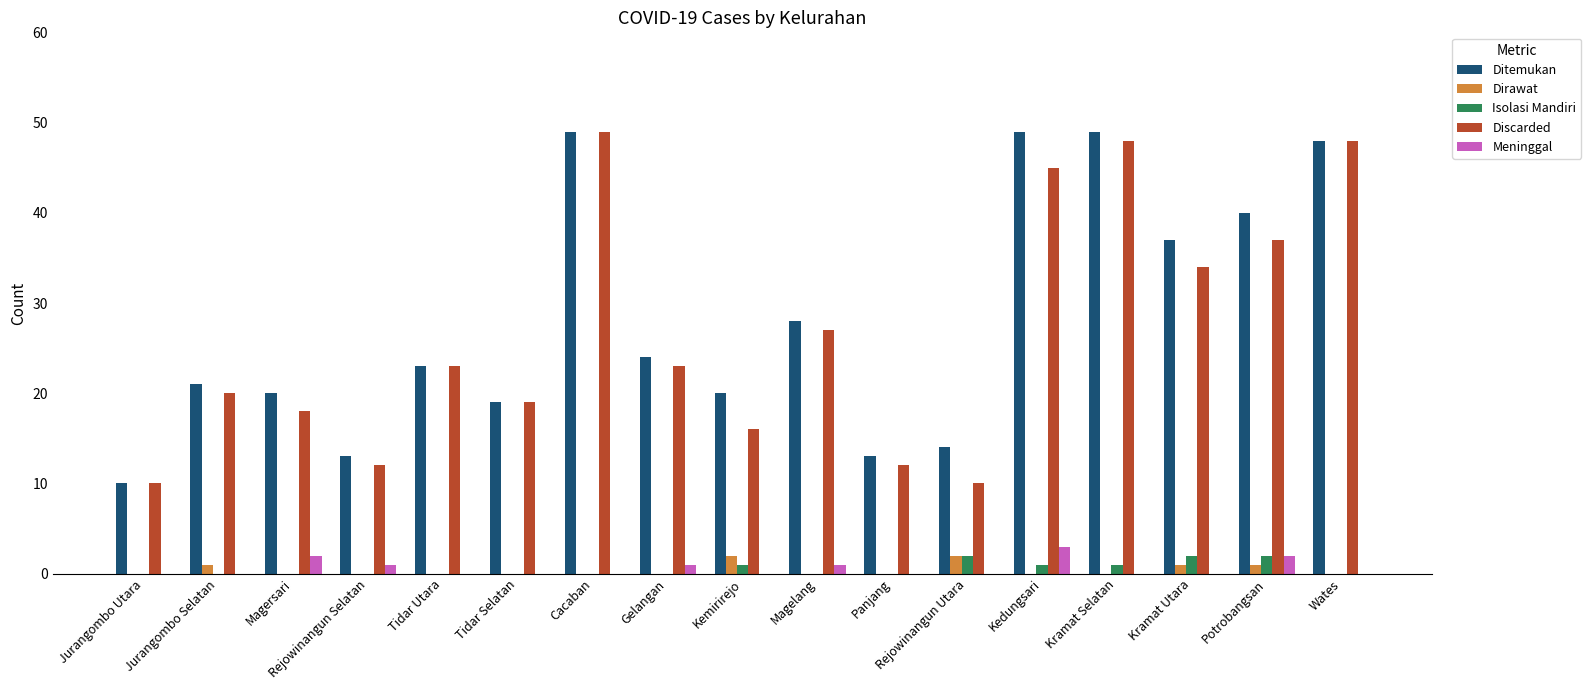

Reading left to right, what are all the values shown in this chart?

Ditemukan: Jurangombo Utara=10	Jurangombo Selatan=21	Magersari=20	Rejowinangun Selatan=13	Tidar Utara=23	Tidar Selatan=19	Cacaban=49	Gelangan=24	Kemirirejo=20	Magelang=28	Panjang=13	Rejowinangun Utara=14	Kedungsari=49	Kramat Selatan=49	Kramat Utara=37	Potrobangsan=40	Wates=48
Dirawat: Jurangombo Utara=0	Jurangombo Selatan=1	Magersari=0	Rejowinangun Selatan=0	Tidar Utara=0	Tidar Selatan=0	Cacaban=0	Gelangan=0	Kemirirejo=2	Magelang=0	Panjang=0	Rejowinangun Utara=2	Kedungsari=0	Kramat Selatan=0	Kramat Utara=1	Potrobangsan=1	Wates=0
Isolasi Mandiri: Jurangombo Utara=0	Jurangombo Selatan=0	Magersari=0	Rejowinangun Selatan=0	Tidar Utara=0	Tidar Selatan=0	Cacaban=0	Gelangan=0	Kemirirejo=1	Magelang=0	Panjang=0	Rejowinangun Utara=2	Kedungsari=1	Kramat Selatan=1	Kramat Utara=2	Potrobangsan=2	Wates=0
Discarded: Jurangombo Utara=10	Jurangombo Selatan=20	Magersari=18	Rejowinangun Selatan=12	Tidar Utara=23	Tidar Selatan=19	Cacaban=49	Gelangan=23	Kemirirejo=16	Magelang=27	Panjang=12	Rejowinangun Utara=10	Kedungsari=45	Kramat Selatan=48	Kramat Utara=34	Potrobangsan=37	Wates=48
Meninggal: Jurangombo Utara=0	Jurangombo Selatan=0	Magersari=2	Rejowinangun Selatan=1	Tidar Utara=0	Tidar Selatan=0	Cacaban=0	Gelangan=1	Kemirirejo=0	Magelang=1	Panjang=0	Rejowinangun Utara=0	Kedungsari=3	Kramat Selatan=0	Kramat Utara=0	Potrobangsan=2	Wates=0